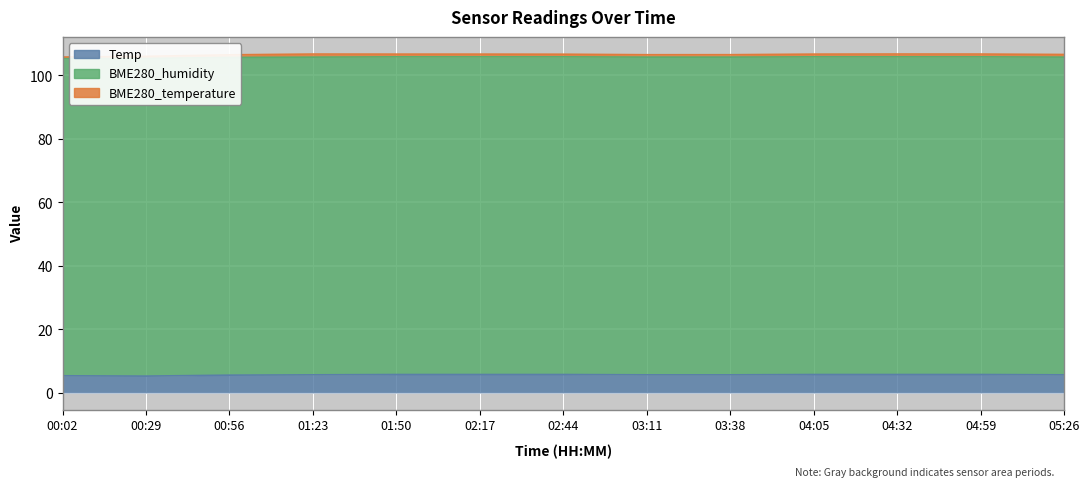

What is the average value of the Temp series?

5.7